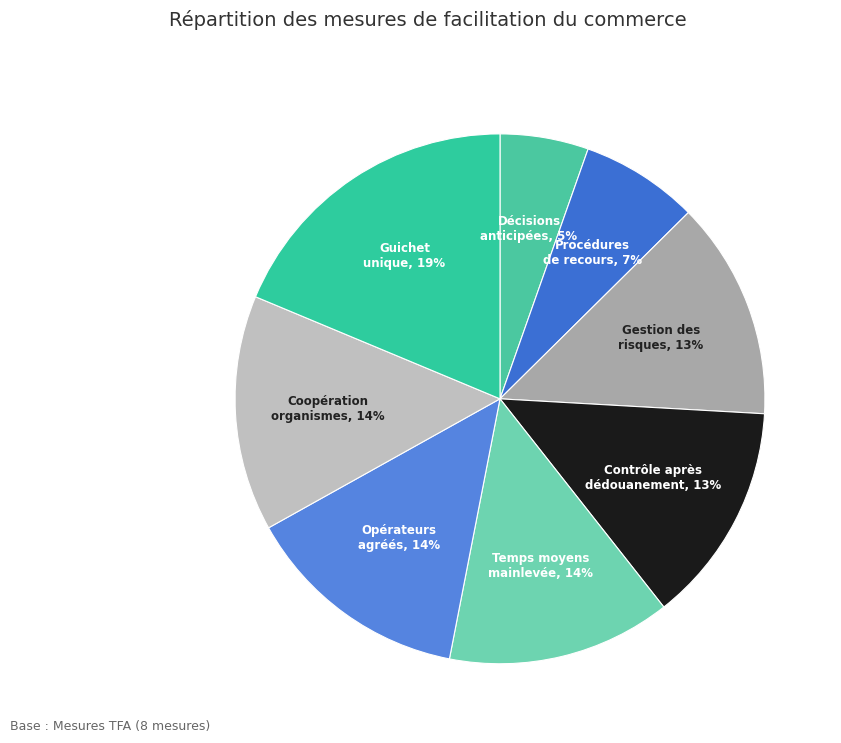

Which category has the smallest portion of the pie?

Décisions anticipées